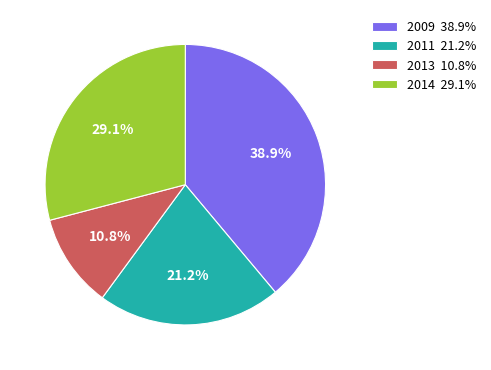

To the nearest percent, what is the average slice percentage?

25%